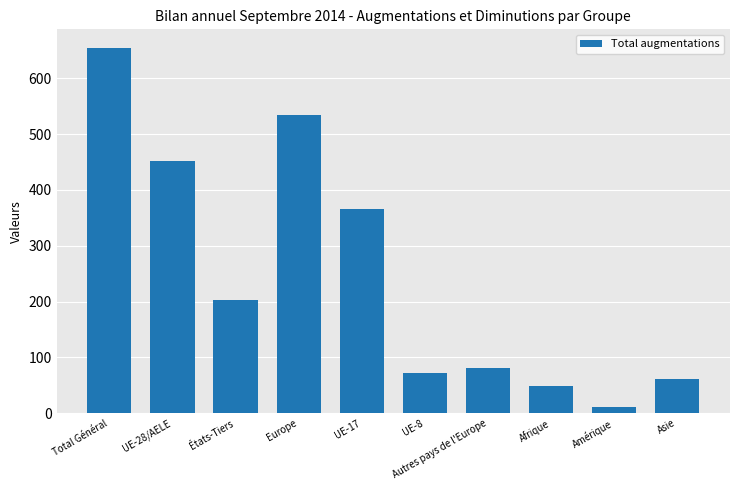

Reading right to left, extract all data points from this chart.

Asie=61	Amérique=11	Afrique=49	Autres pays de l'Europe=82	UE-8=73	UE-17=366	Europe=534	États-Tiers=203	UE-28/AELE=452	Total Général=655